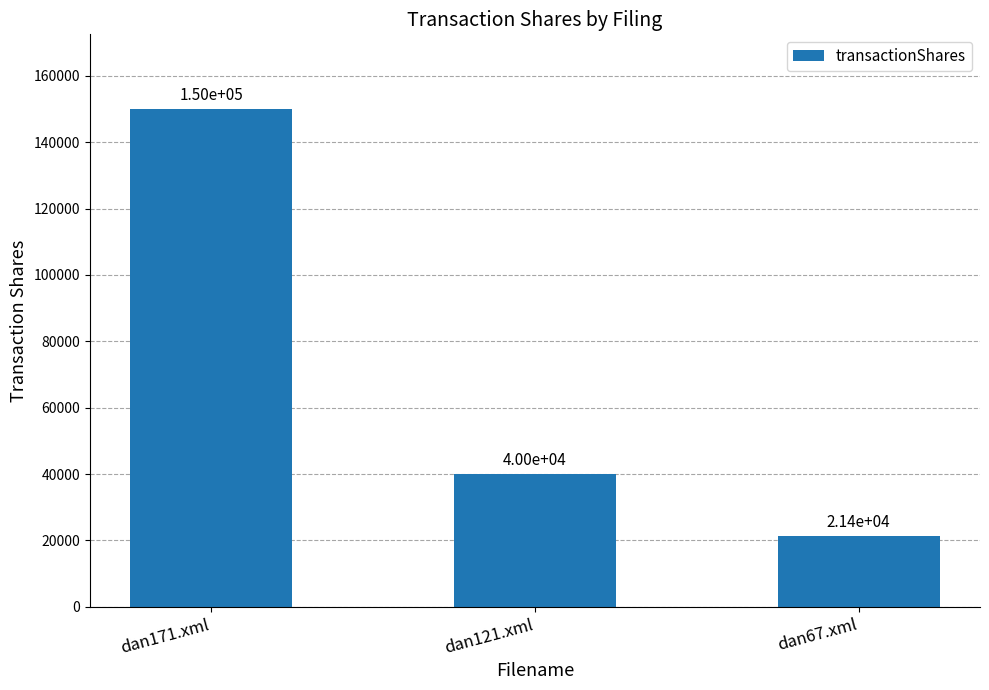

Rank the categories by value from lowest to highest.

dan67.xml, dan121.xml, dan171.xml